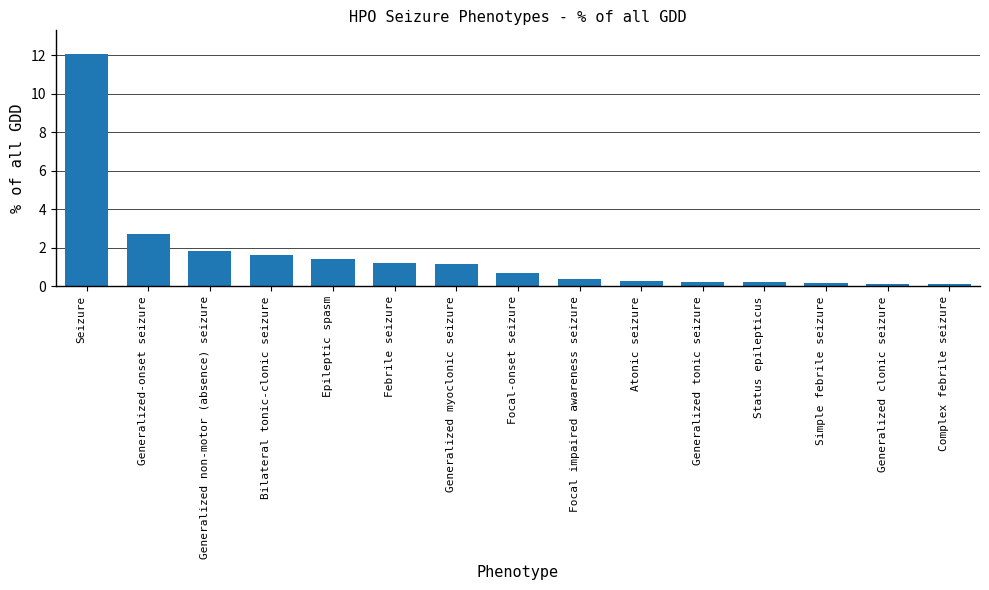

What is the value of the 6th bar from the left?

1.2